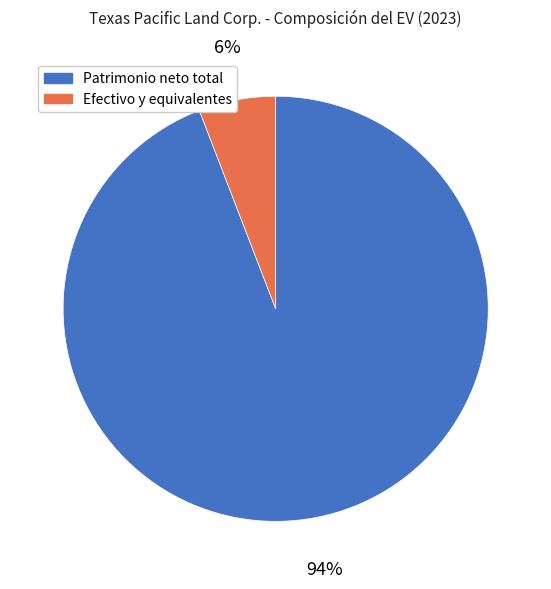

To the nearest percent, what is the average slice percentage?

50%